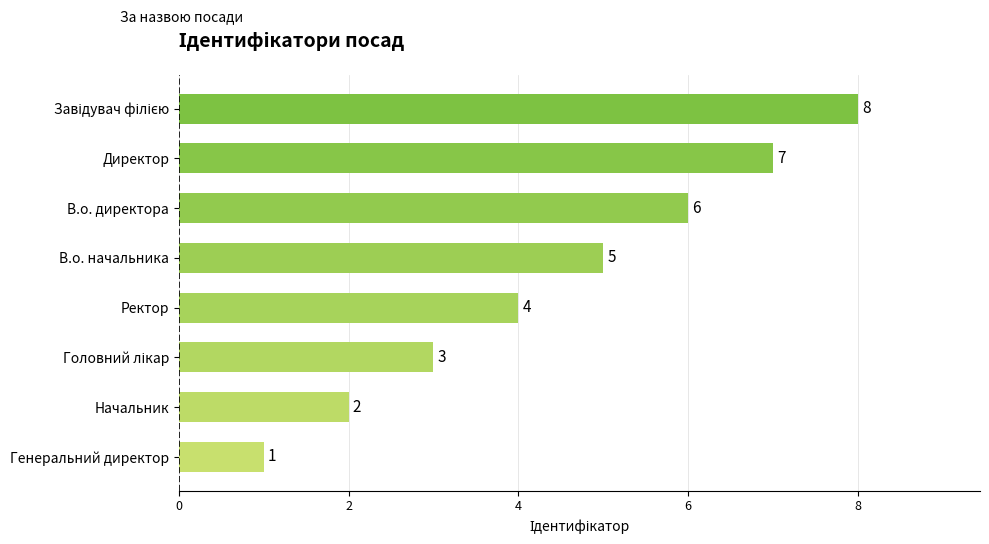

How many distinct data groups are displayed?

1